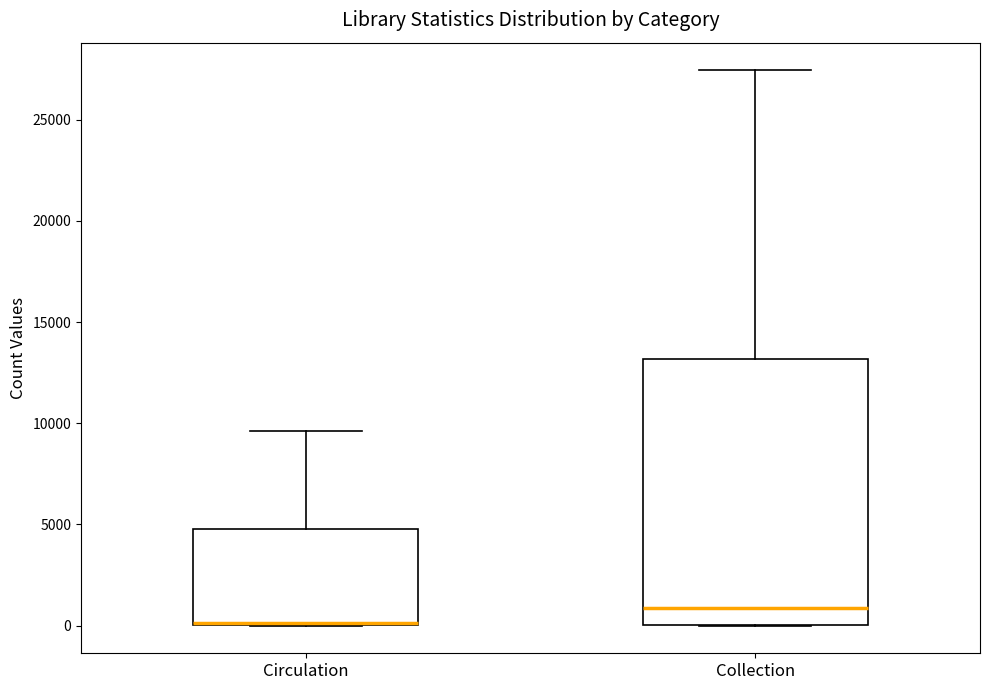

Reading left to right, read every box against the y-axis: the position of its median line, the range the box covers, and the ends of its whiskers. The values are not printed on the chart, so give them approximately, as read against the axis.

Circulation: median 0, box 0 to 5000, whiskers 0 to 9500
Collection: median 1000, box 0 to 13000, whiskers 0 to 27500